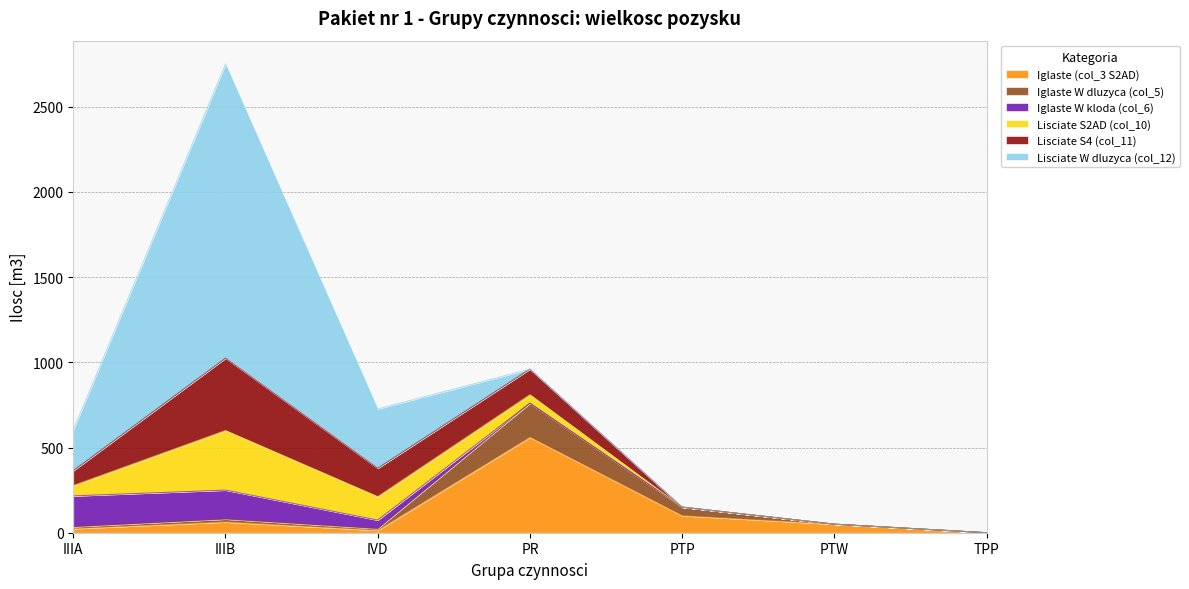

At which category is the sum across all series the highest?

IIIB